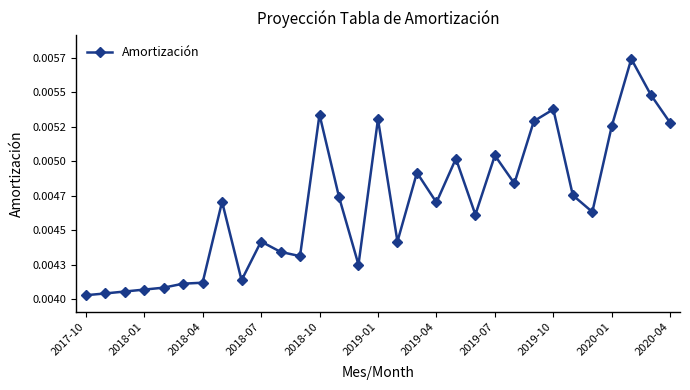

True or false: the data has more than 2 interior local peaks.

True